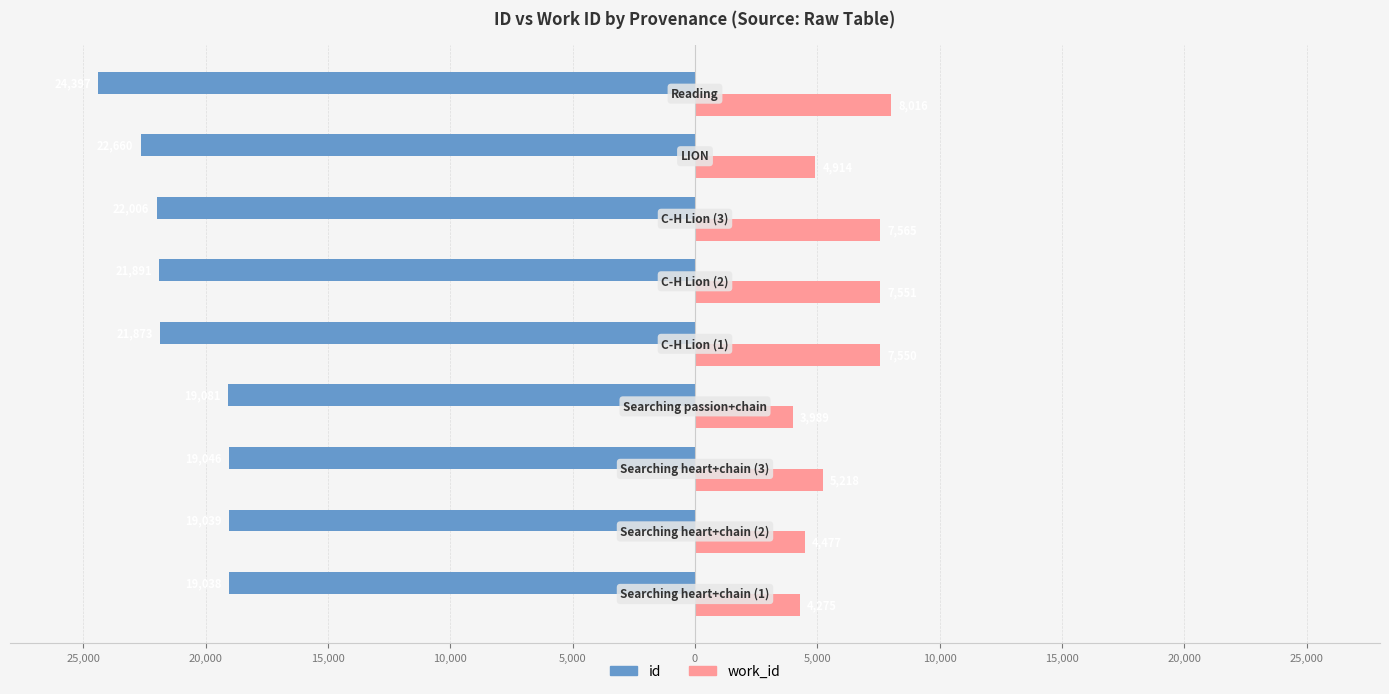

What are all the series names shown in the legend?

id, work_id